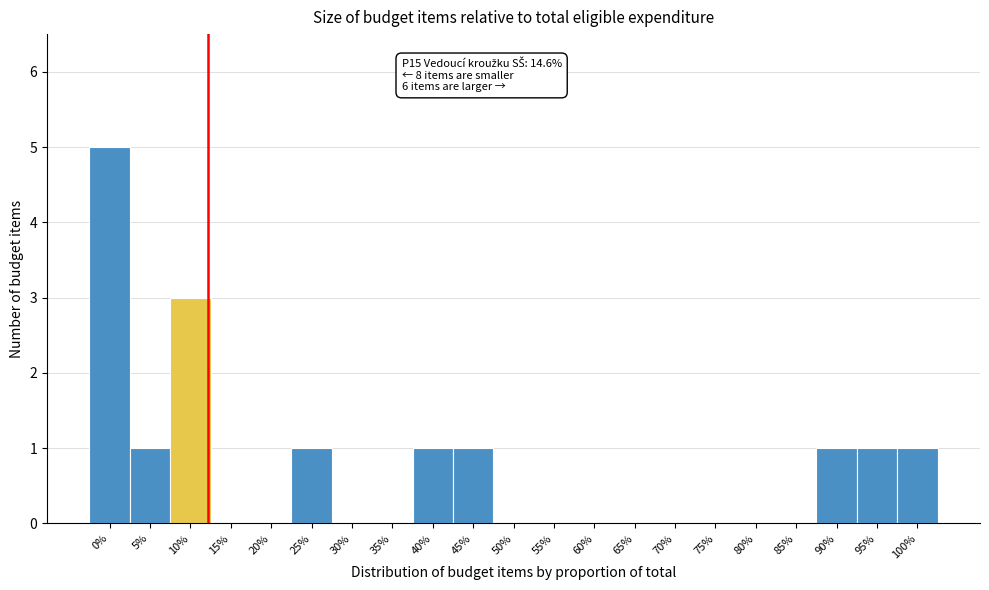

Reading left to right, list all the values displayed in this chart.

0%=5	5%=1	10%=3	15%=0	20%=0	25%=1	30%=0	35%=0	40%=1	45%=1	50%=0	55%=0	60%=0	65%=0	70%=0	75%=0	80%=0	85%=0	90%=1	95%=1	100%=1